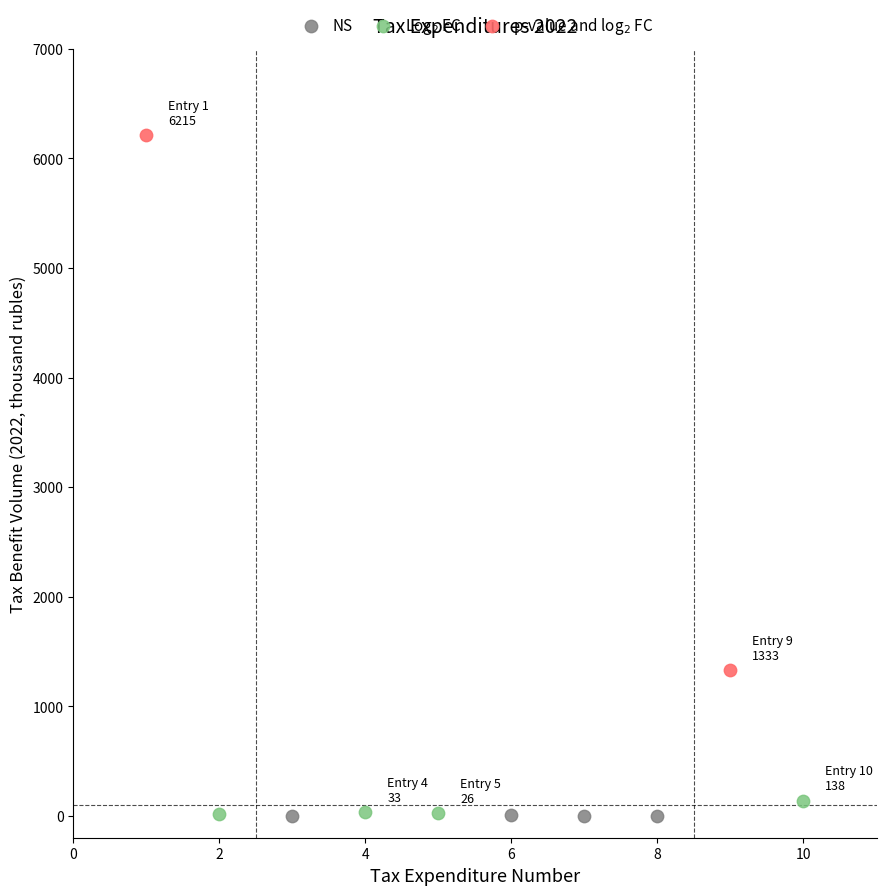

Which series contains the highest Y value?

p-value and log$_2$ FC